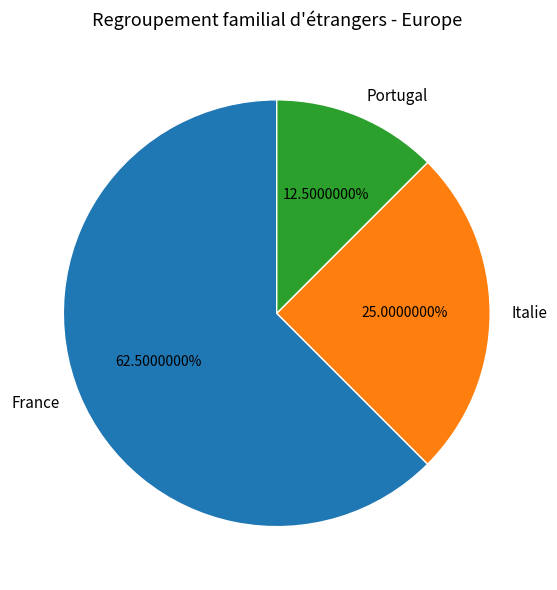

What is the ratio of the value at Italie to the value at France?

0.4